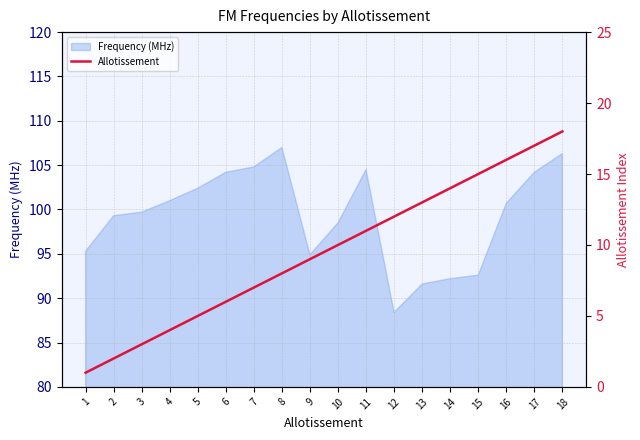

What is the sum of the values at 17 and 13?

30